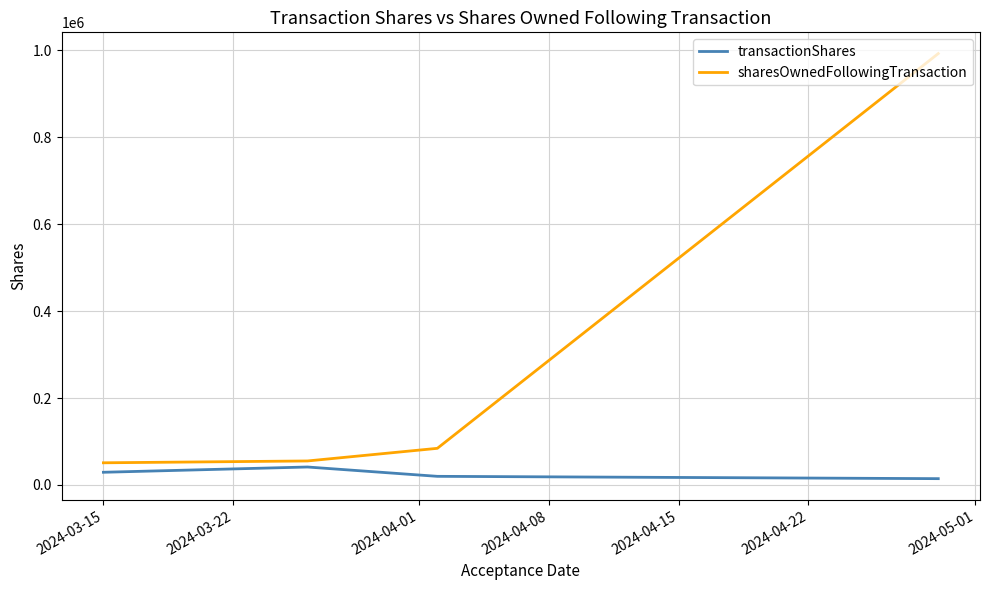

Which series has the largest total across all categories?

sharesOwnedFollowingTransaction